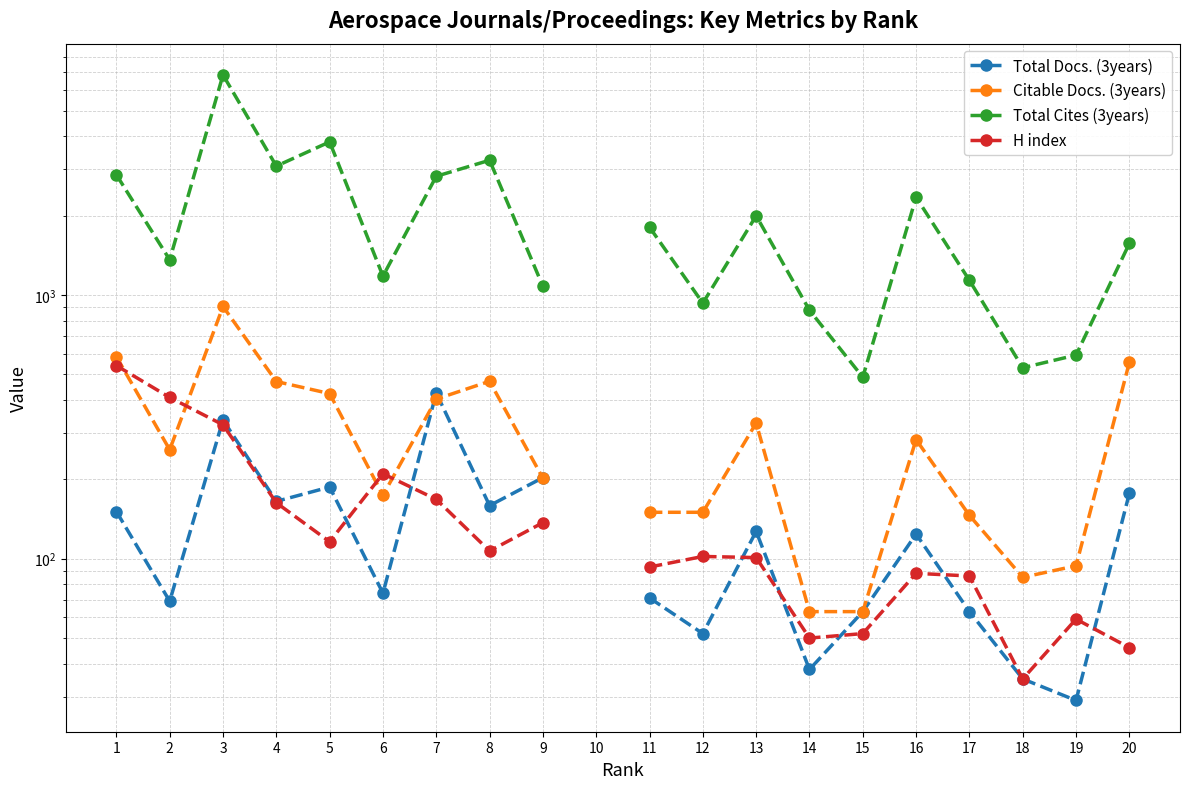

What is the total value across all series at 15?

666.0